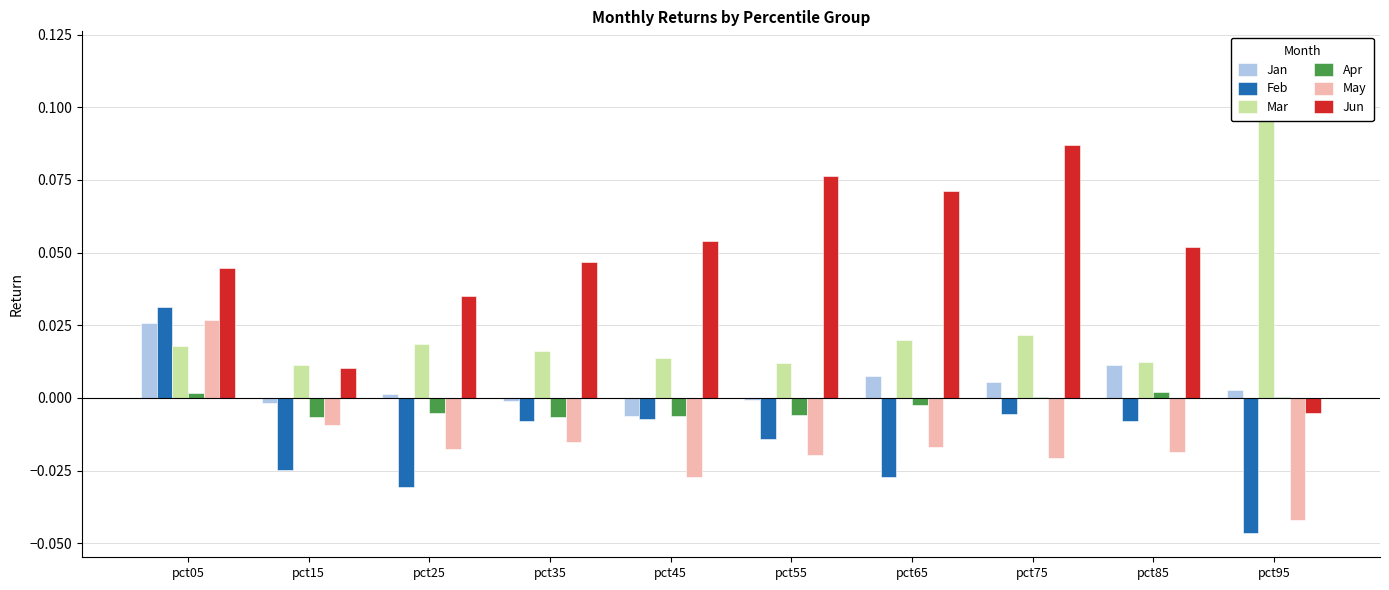

How many positive values does the Jan series have?

6